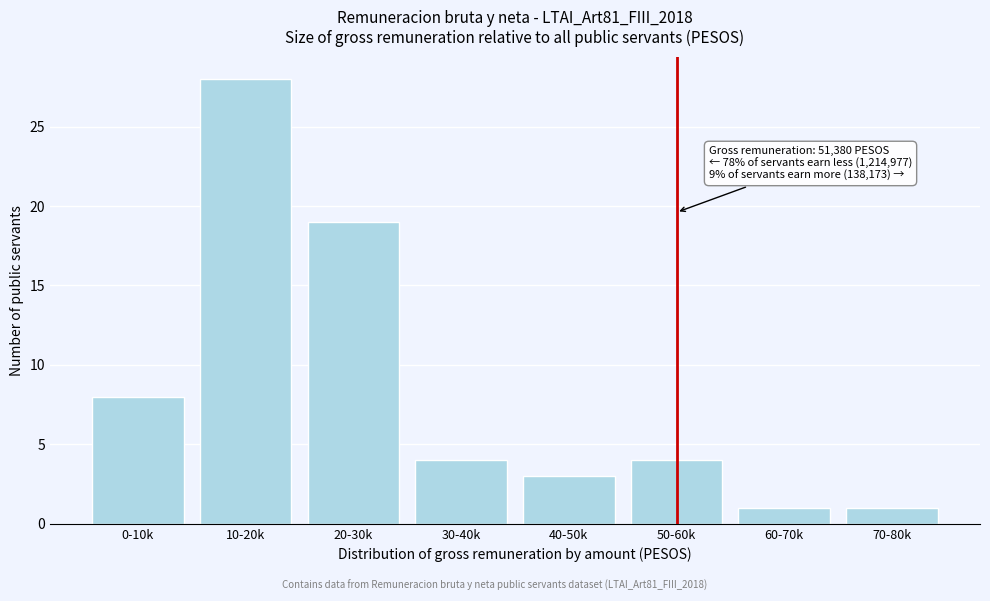

Reading left to right, transcribe all the data shown in this chart.

8	28	19	4	3	4	1	1